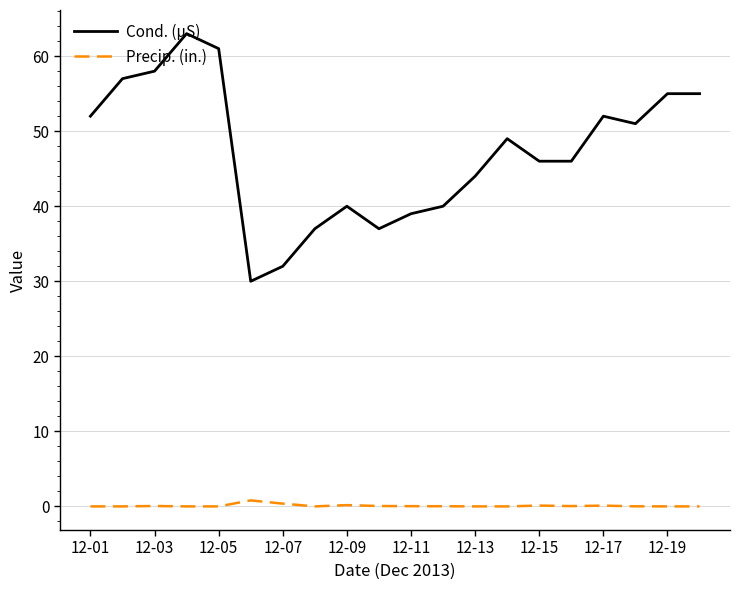

Which series has the largest range (max minus min)?

Cond. (µS)